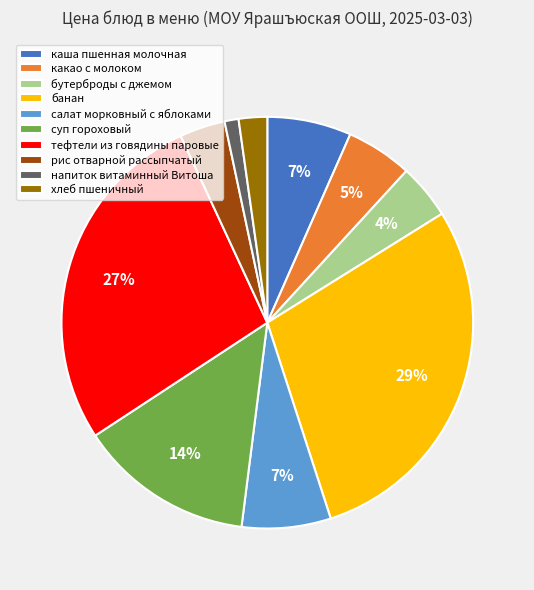

How many segments does this pie chart have?

10